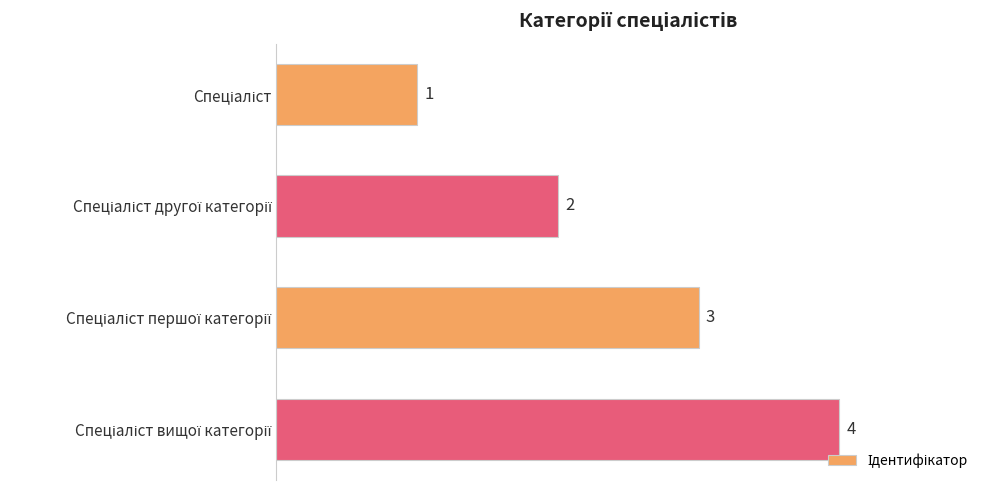

What is the difference between the maximum and minimum values?

3